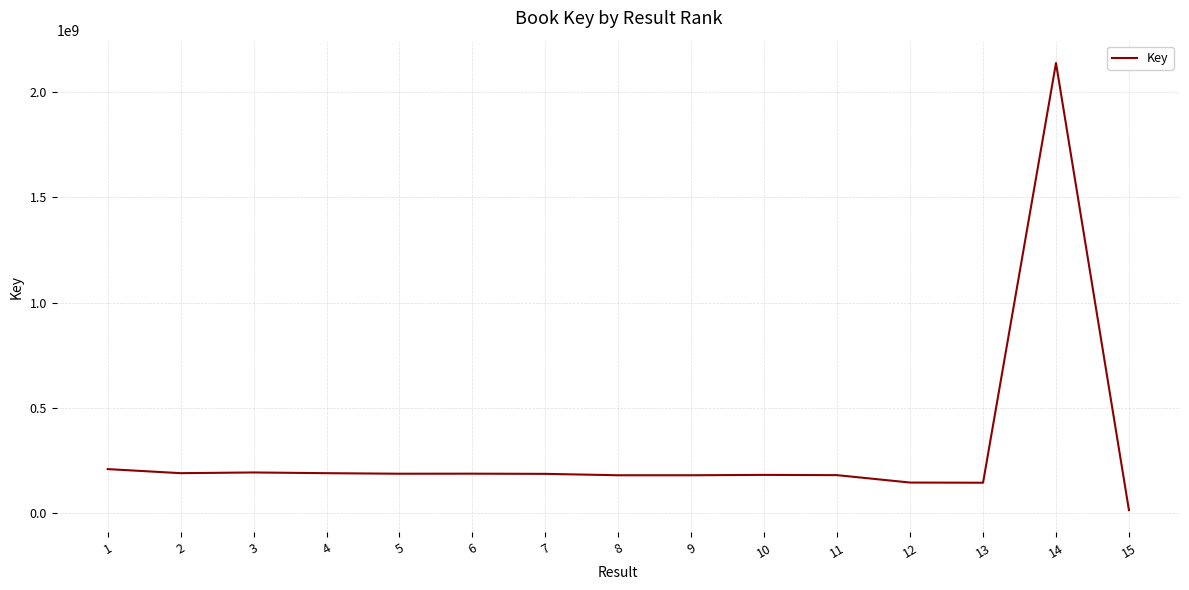

Is it true that the value at 4 is 191279771?

True